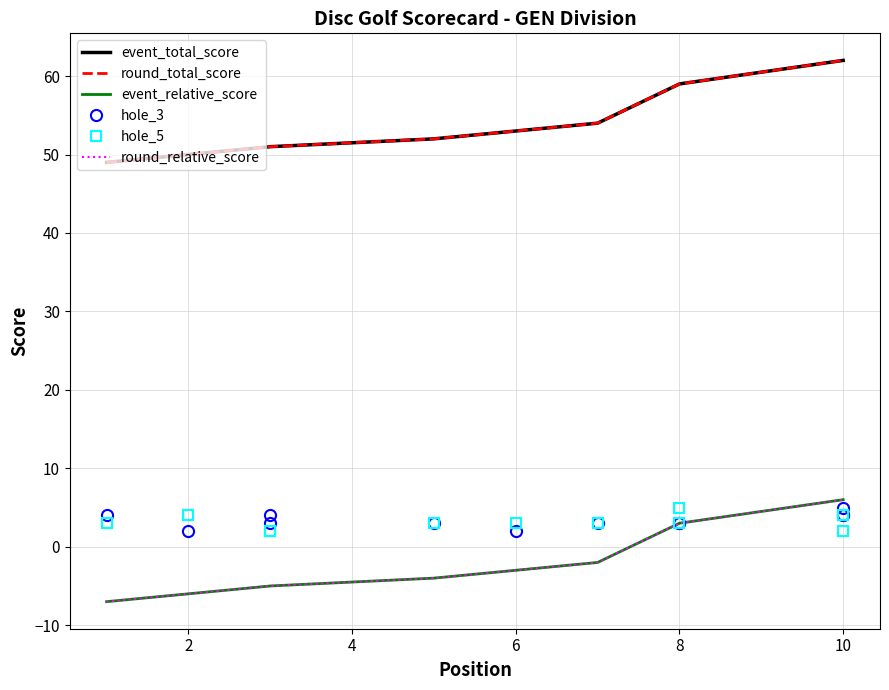

Reading left to right, list all the values displayed in this chart.

event_total_score: 49	50	51	51	52	53	54	59	59	62	62	62
round_total_score: 49	50	51	51	52	53	54	59	59	62	62	62
event_relative_score: -7	-6	-5	-5	-4	-3	-2	3	3	6	6	6
hole_3: 4	2	4	3	3	2	3	3	3	5	4	4
hole_5: 3	4	2	2	3	3	3	3	5	2	4	4
round_relative_score: -7	-6	-5	-5	-4	-3	-2	3	3	6	6	6